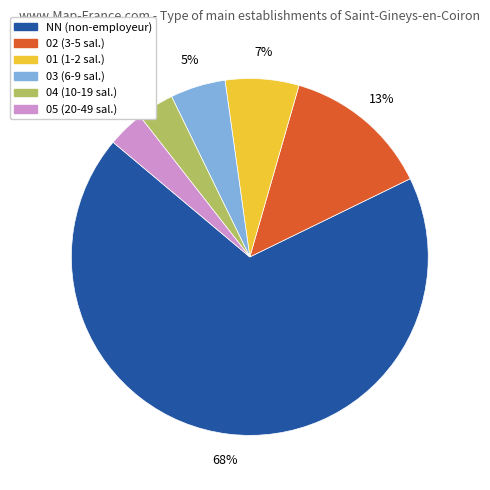

Which category has the biggest portion of the pie?

NN